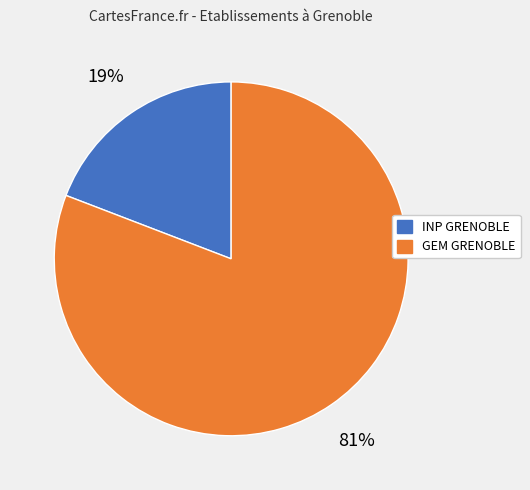

To the nearest percent, what is the average slice percentage?

50%